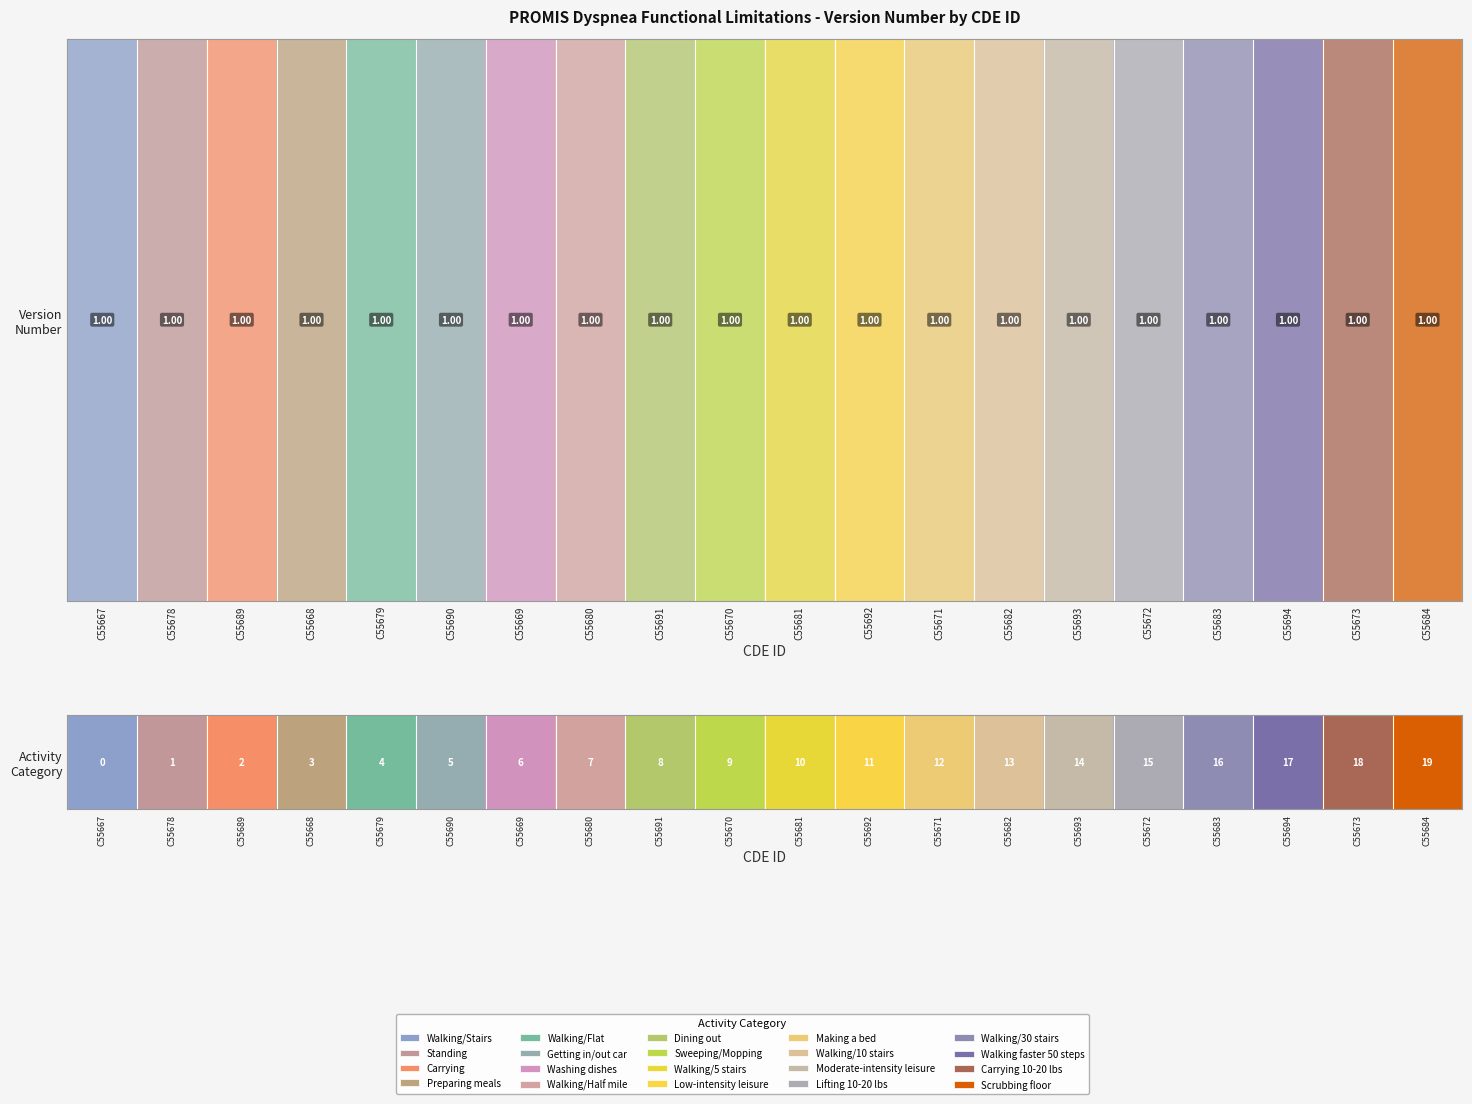

How many data points does each series have?

20